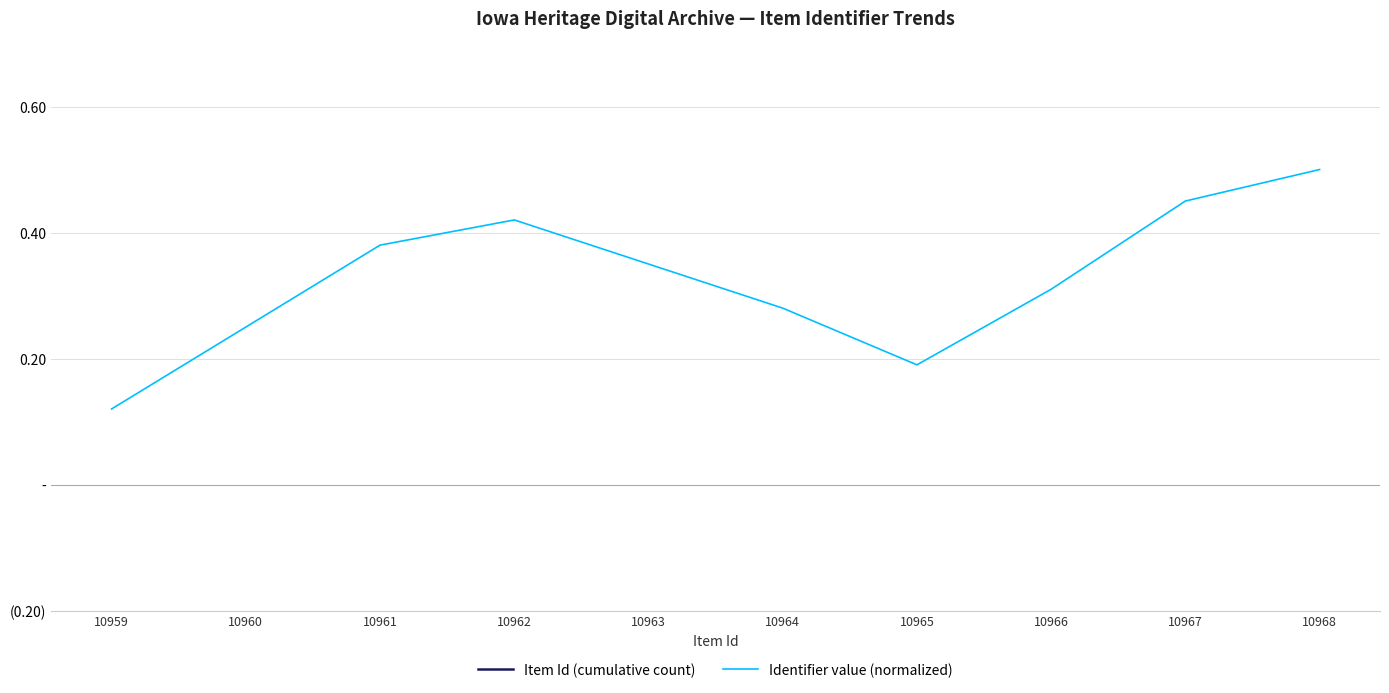

The value of Identifier value (normalized) at 10965 is 0.2. True or false?

True